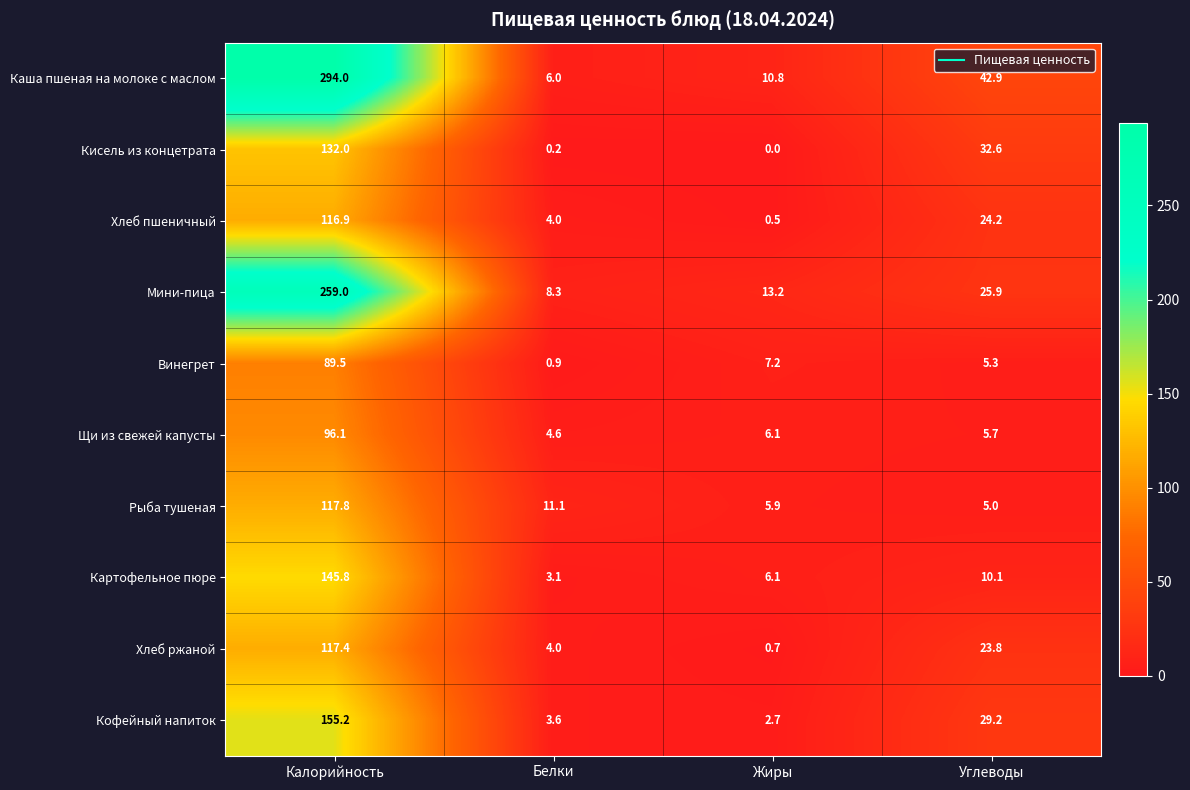

What is the spread (max minus min) of values at Калорийность?

204.5